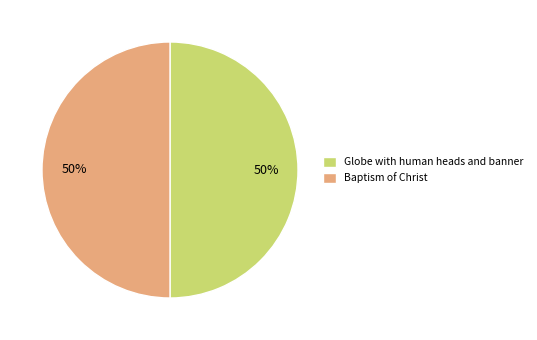

To the nearest percent, what is the average slice percentage?

50%